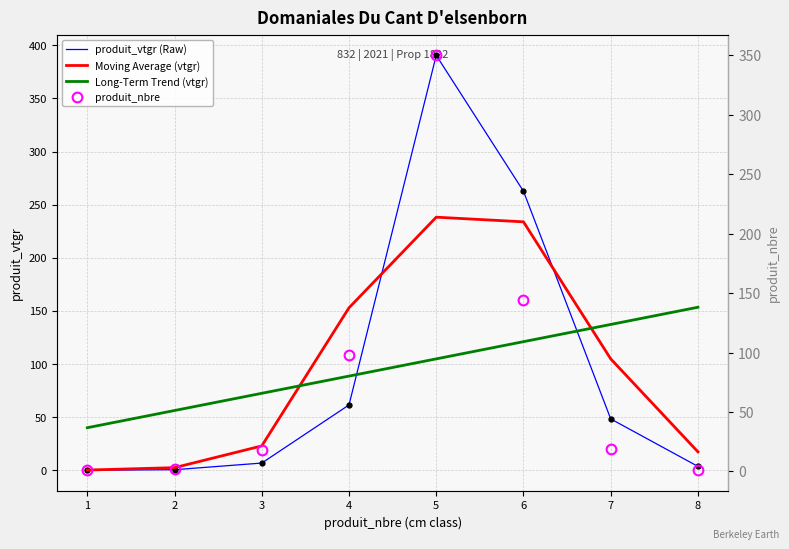

Reading right to left, transcribe all the data shown in this chart.

produit_vtgr (Raw): 8=3.6	7=48.3	6=262.6	5=390.5	4=61.5	3=6.8	2=0.5	1=0.0
Moving Average (vtgr): 8=17.3	7=104.9	6=233.8	5=238.2	4=152.9	3=22.9	2=2.4	1=0.2
Long-Term Trend (vtgr): 8=153.4	7=137.2	6=121.0	5=104.8	4=88.6	3=72.4	2=56.2	1=40.0
produit_nbre: 8=1.0	7=19.0	6=144.0	5=350.0	4=98.0	3=18.0	2=2.0	1=1.0